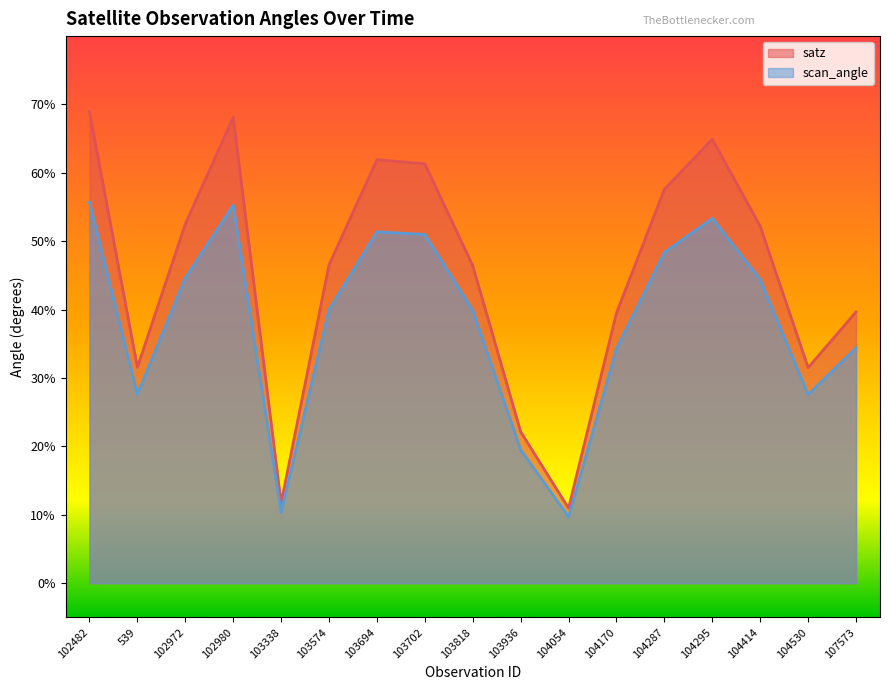

How many values in the scan_angle series exceed 40?

8